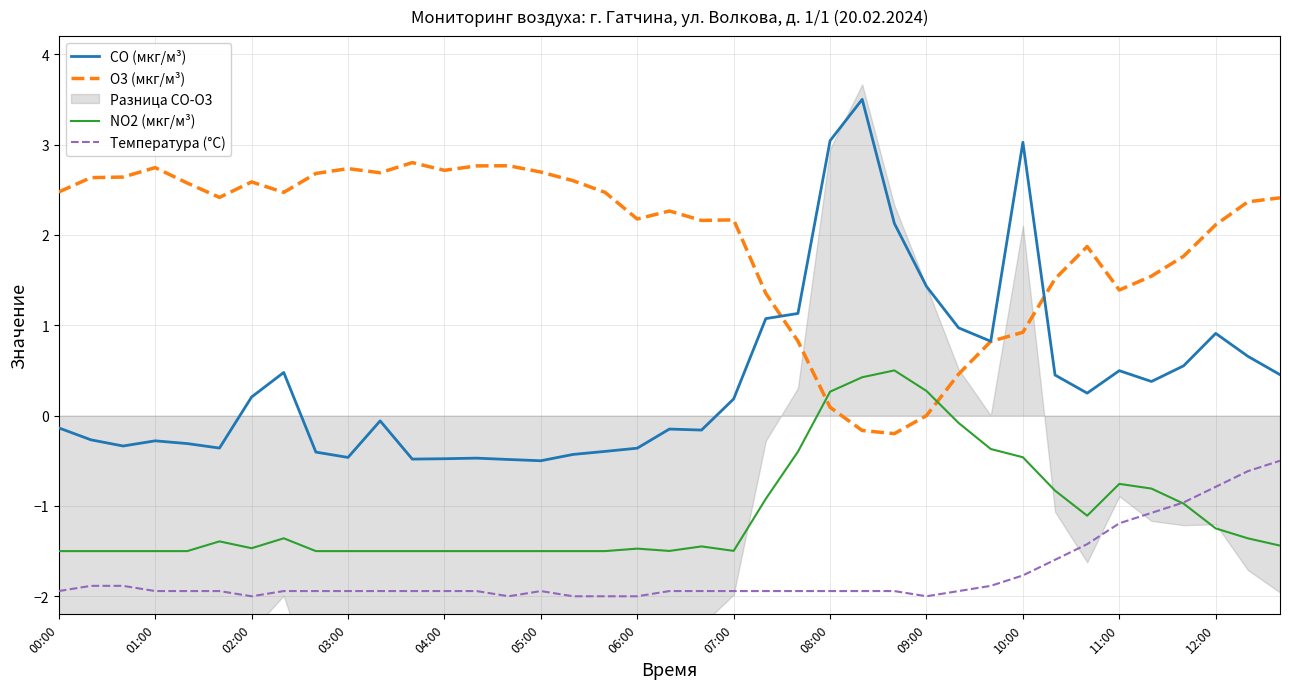

How many data points in O3 (мкг/м³) are above 2?

25